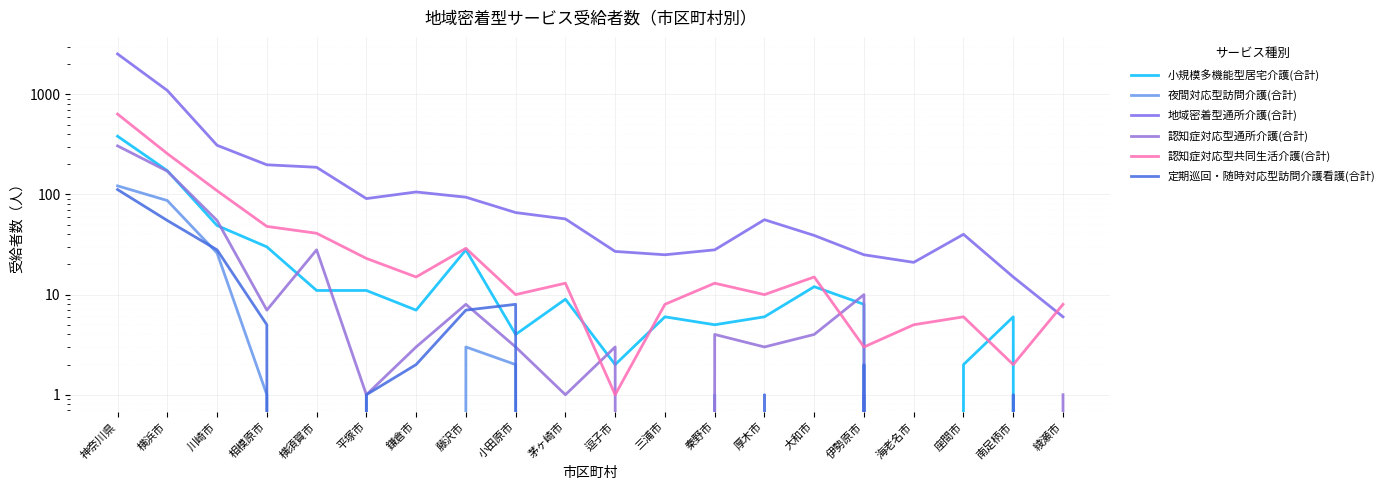

Is the value of 認知症対応型共同生活介護(合計) at 鎌倉市 greater than the value of 認知症対応型通所介護(合計) at 海老名市?

Yes